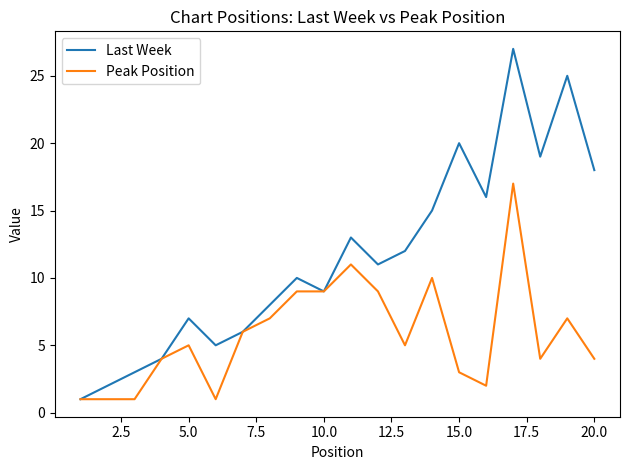

Which series has the largest range (max minus min)?

Last Week